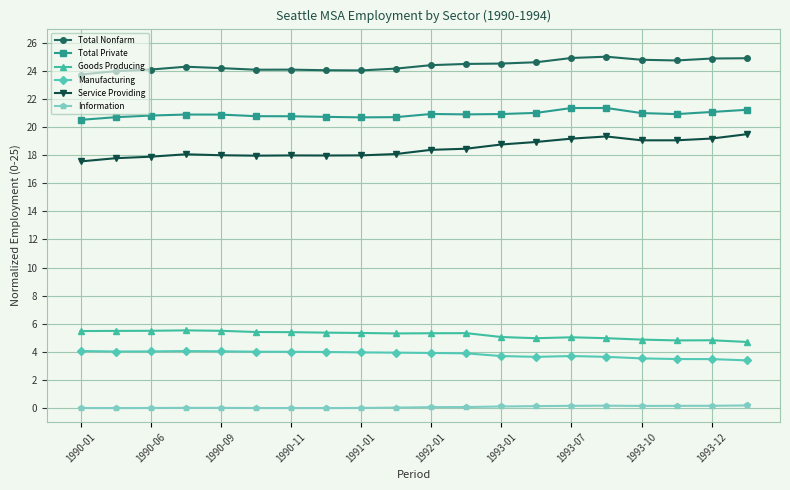

True or false: Total Nonfarm and Information intersect in this chart.

False